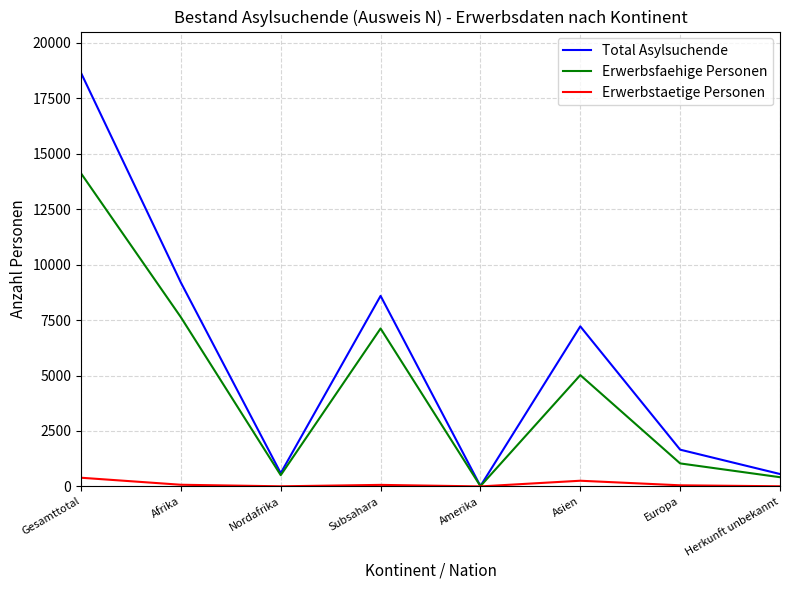

At which category is the sum across all series the highest?

Gesamttotal